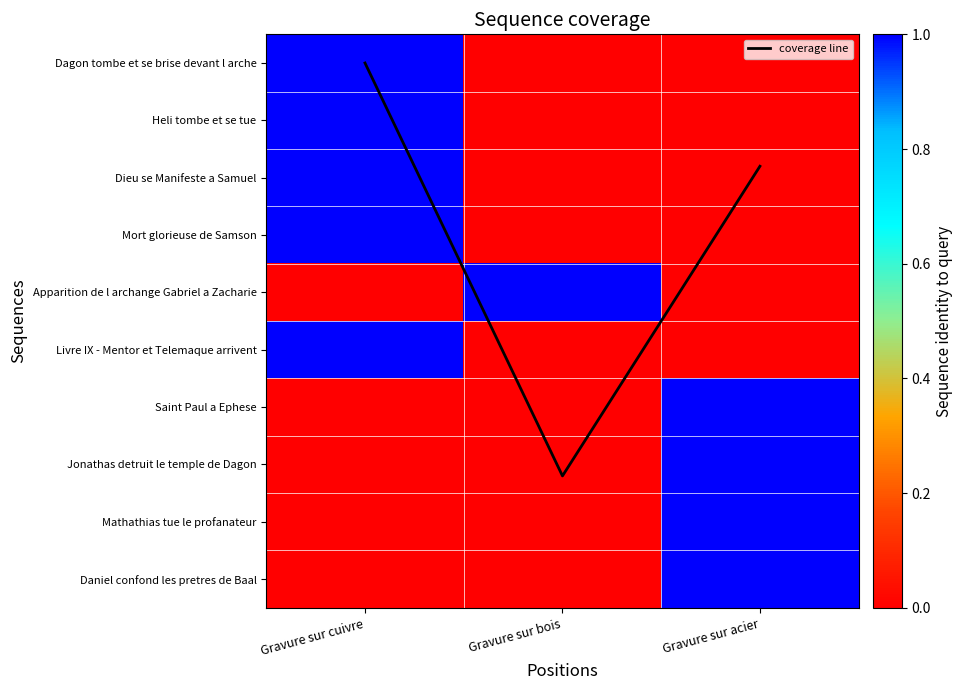

Between Gravure sur bois and Gravure sur acier, which series saw the biggest shift?

coverage line